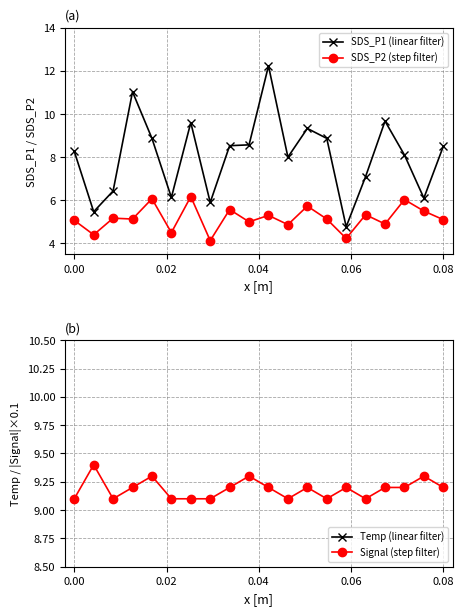

What is the value of the Temp point at the 15th from the left?

11.9